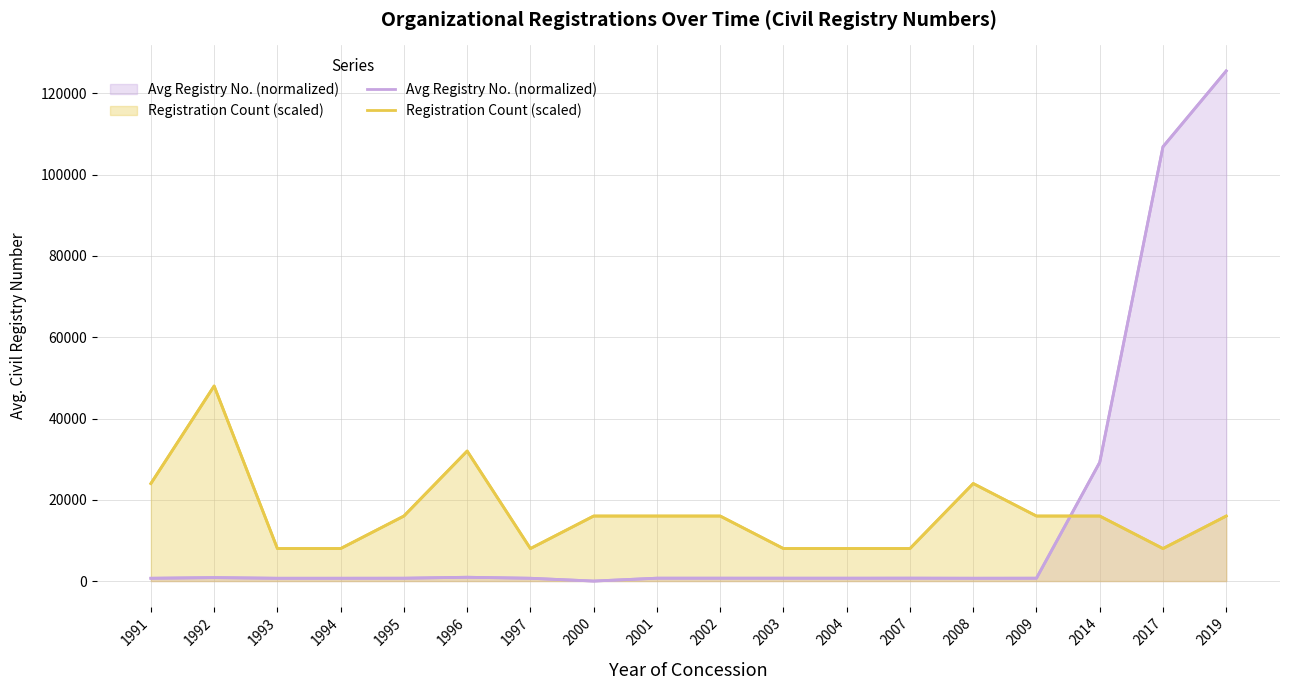

Rank the series by their maximum value, from lowest to highest.

Registration Count (scaled), Avg Registry No. (normalized)